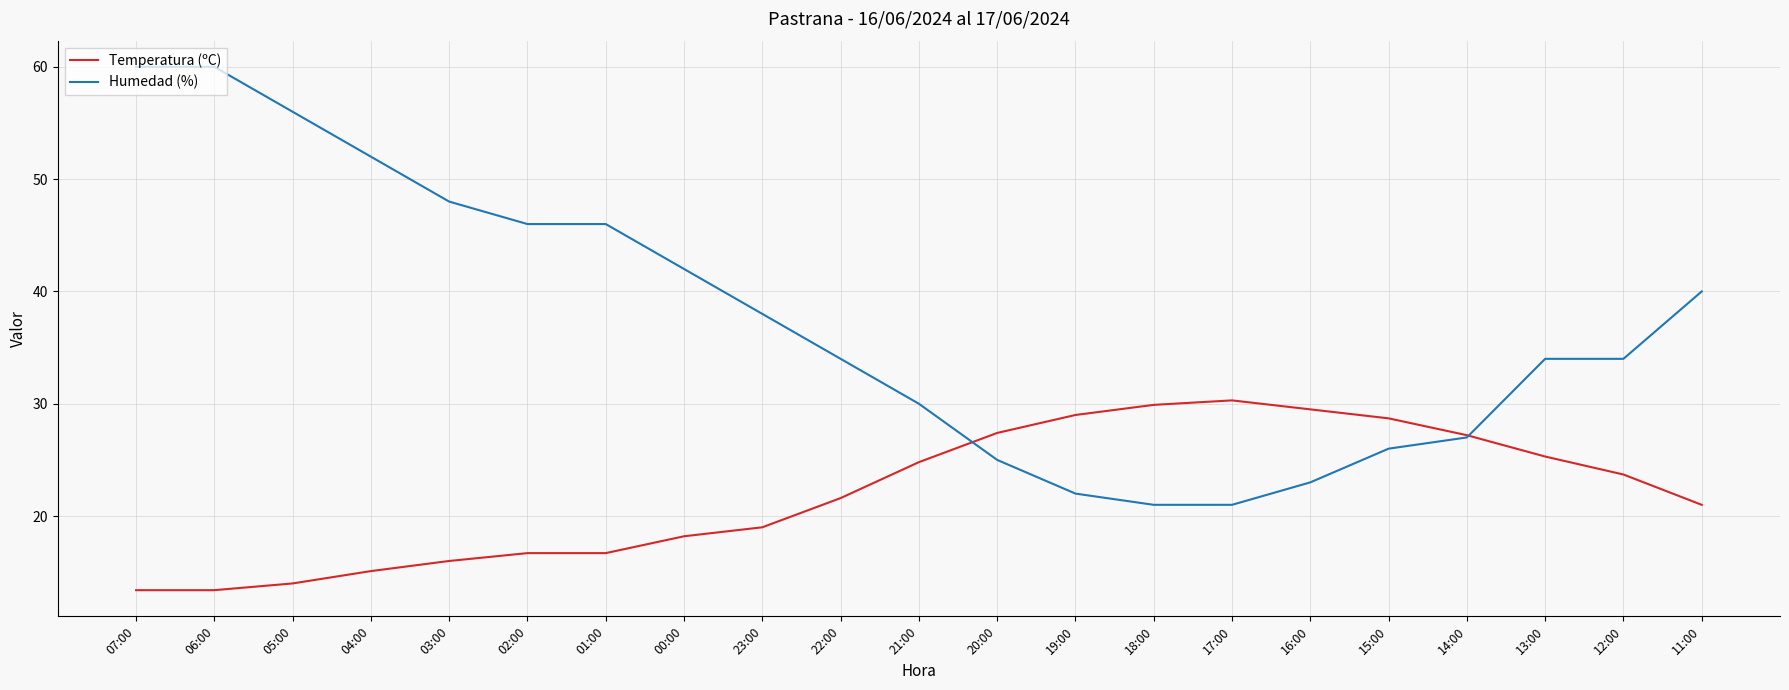

Where is Humedad (%) nearest to the value 40?

11:00